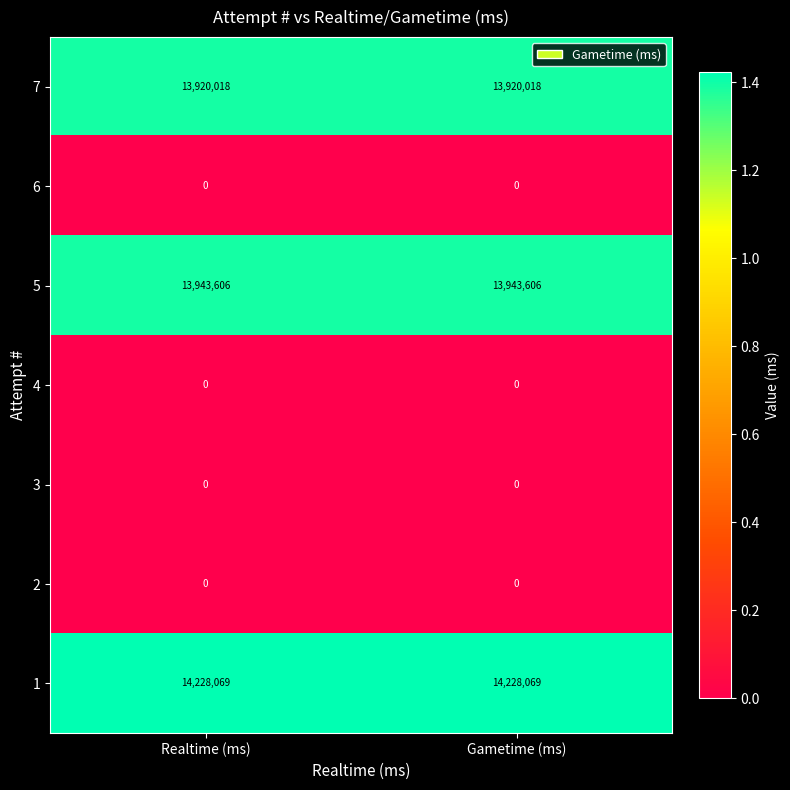

Reading left to right, what are all the values shown in this chart?

7: 13920018	13920018
6: 0	0
5: 13943606	13943606
4: 0	0
3: 0	0
2: 0	0
1: 14228069	14228069